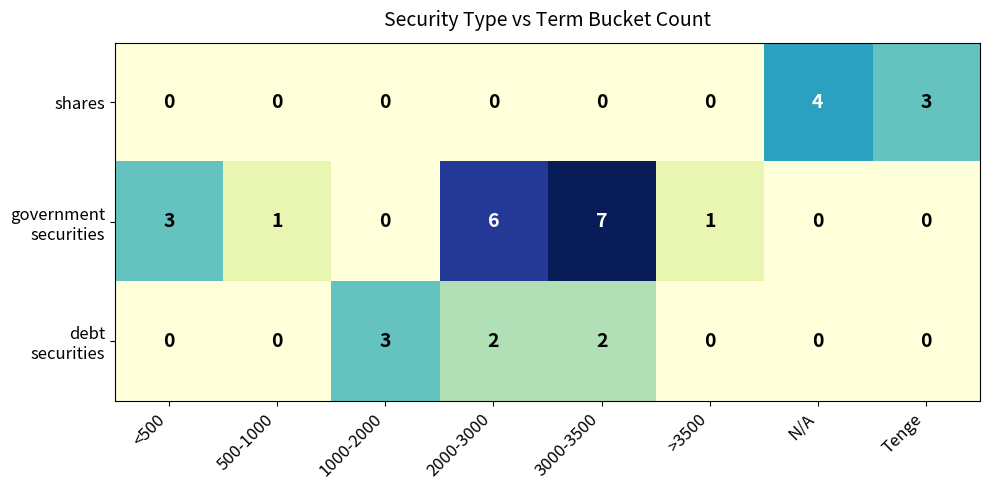

What is the sum of the shares values at N/A and >3500?

4